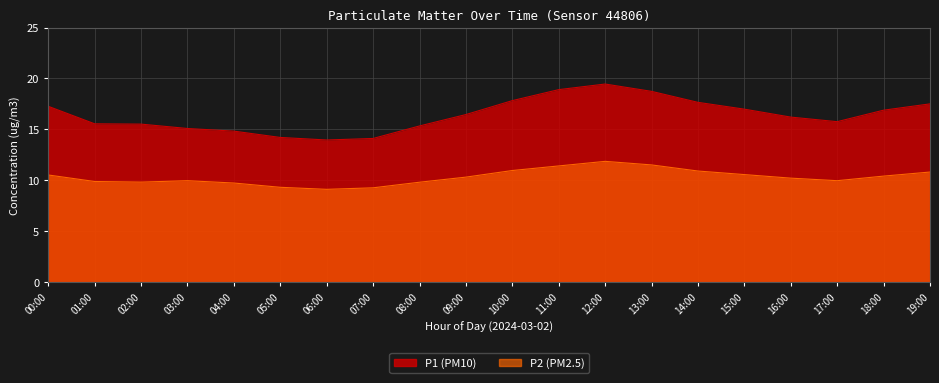

What is the difference between the highest and lowest values at 09:00?

6.1